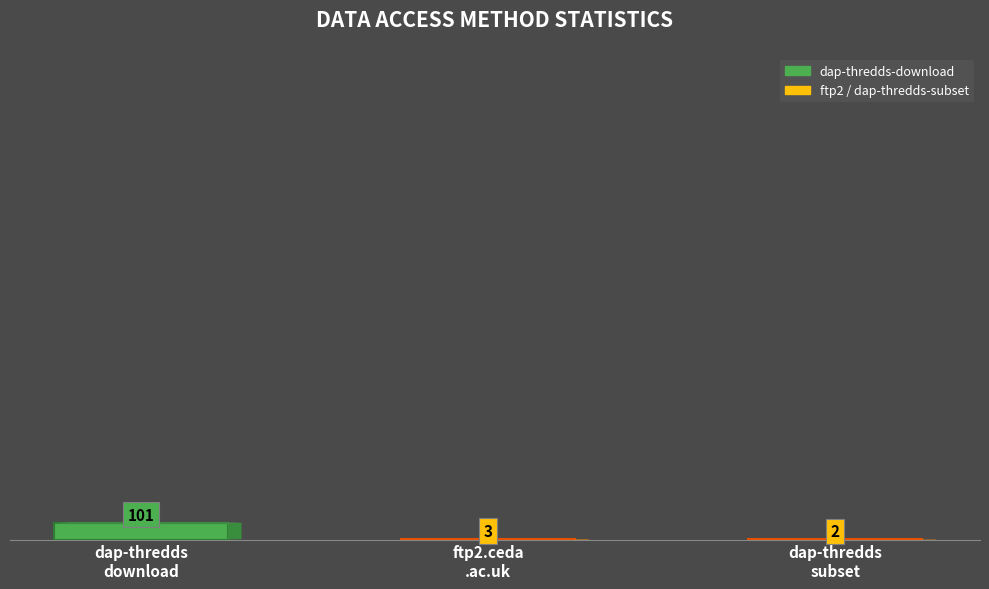

What is the maximum value shown in the chart?

101